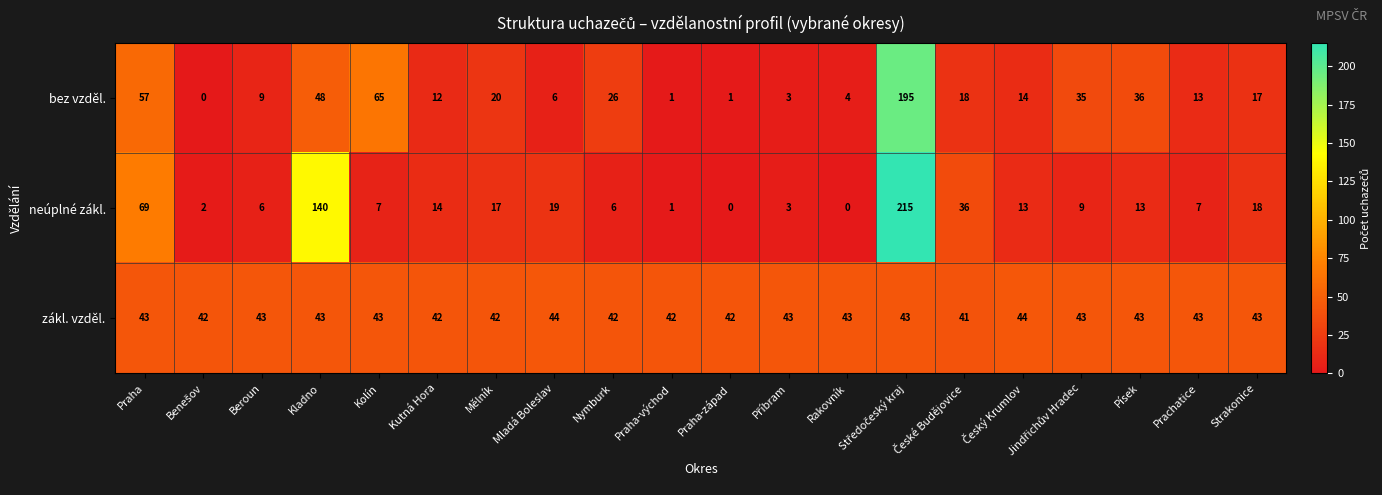

At Praha-západ, list the series in order from smallest to largest.

neúplné zákl., bez vzděl., zákl. vzděl.